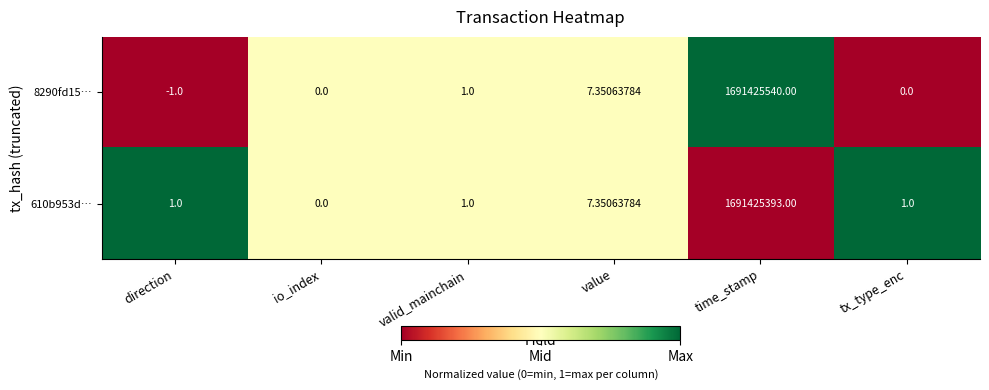

Is the value of 610b953d… at io_index greater than the value of 8290fd15… at time_stamp?

No